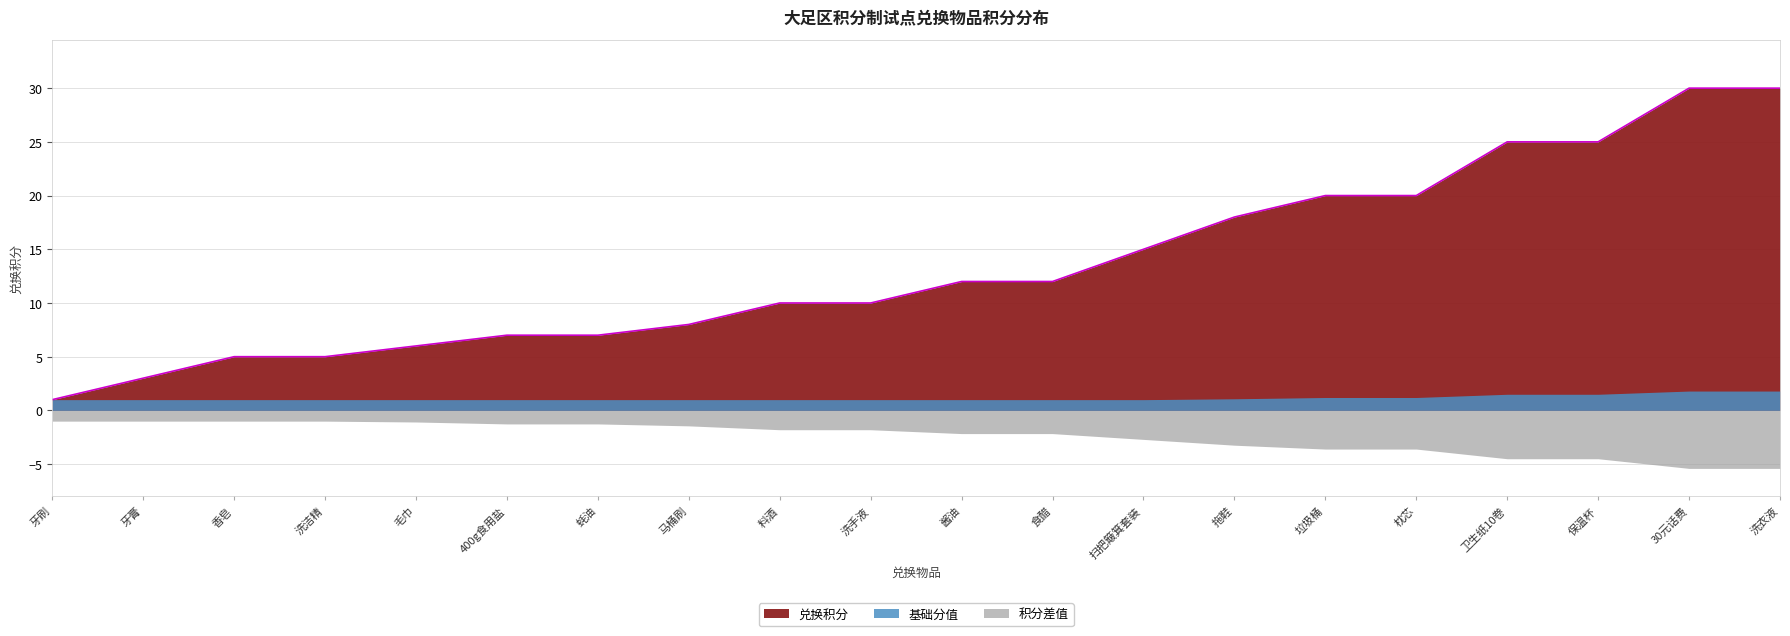

Reading left to right, list all the values displayed in this chart.

牙刷=1	牙膏=3	香皂=5	洗洁精=5	毛巾=6	400g食用盐=7	蚝油=7	马桶刷=8	料酒=10	洗手液=10	酱油=12	食醋=12	扫把簸箕套装=15	拖鞋=18	垃圾桶=20	枕芯=20	卫生纸10卷=25	保温杯=25	30元话费=30	洗衣液=30